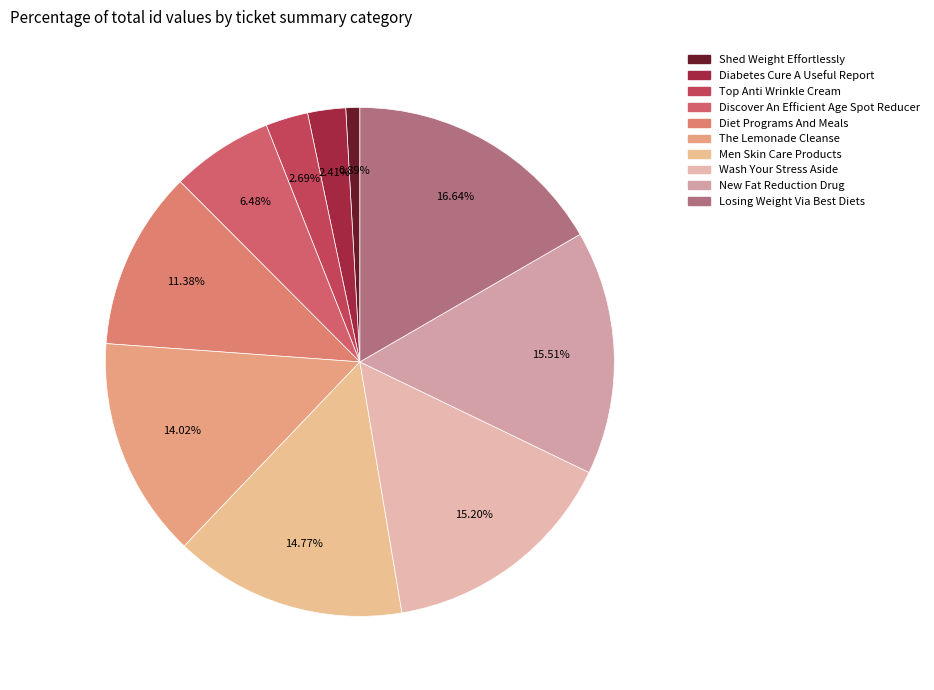

How many slices are in this pie chart?

10